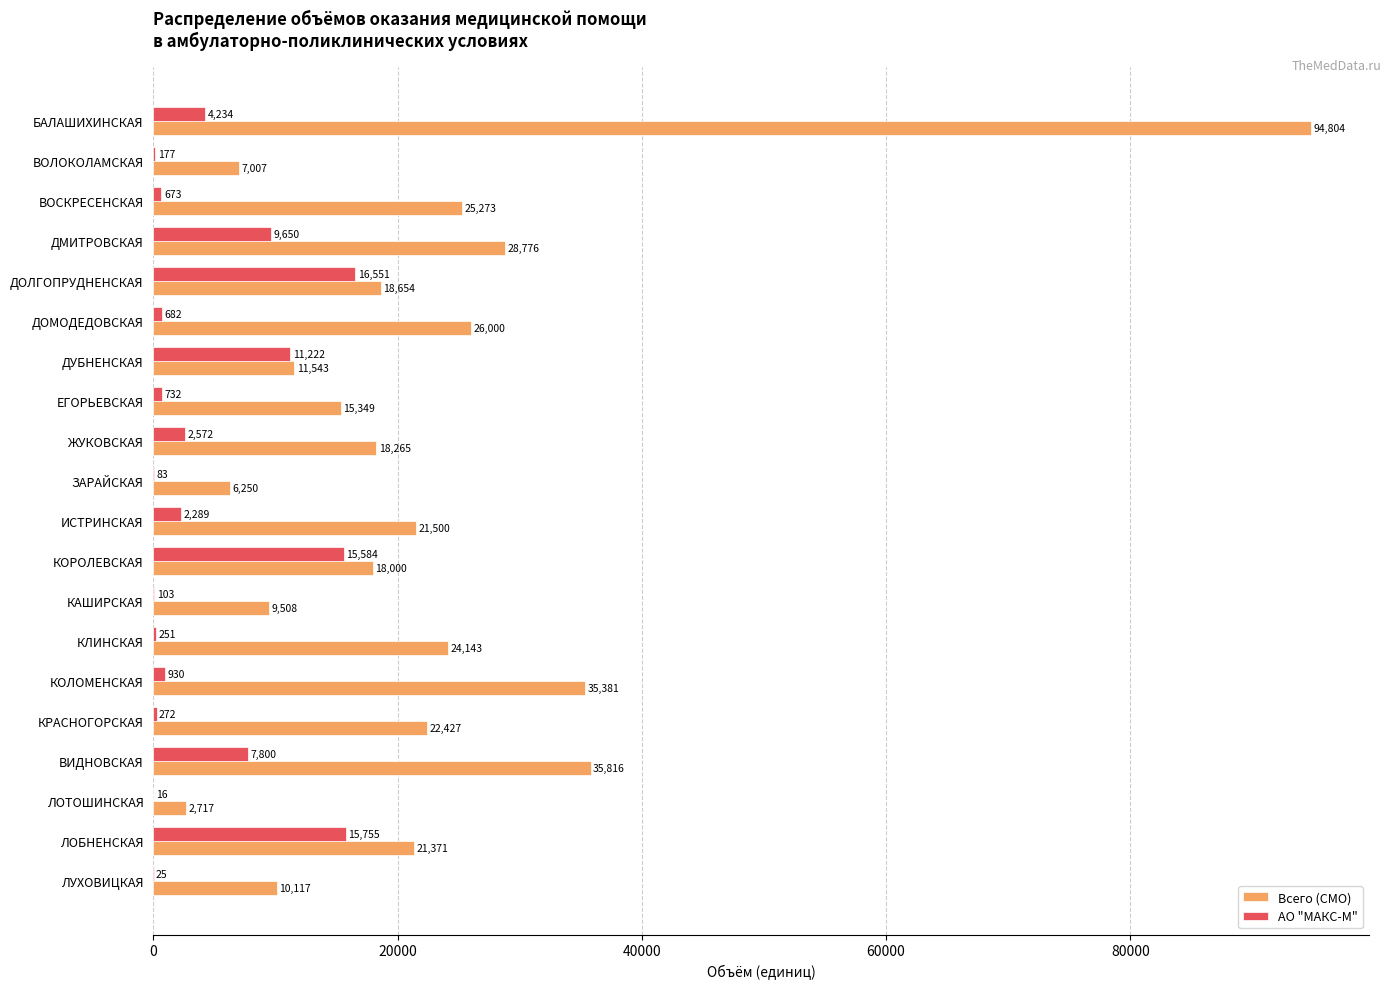

True or false: Всего (СМО) has a value of 29601 at БАЛАШИХИНСКАЯ.

False